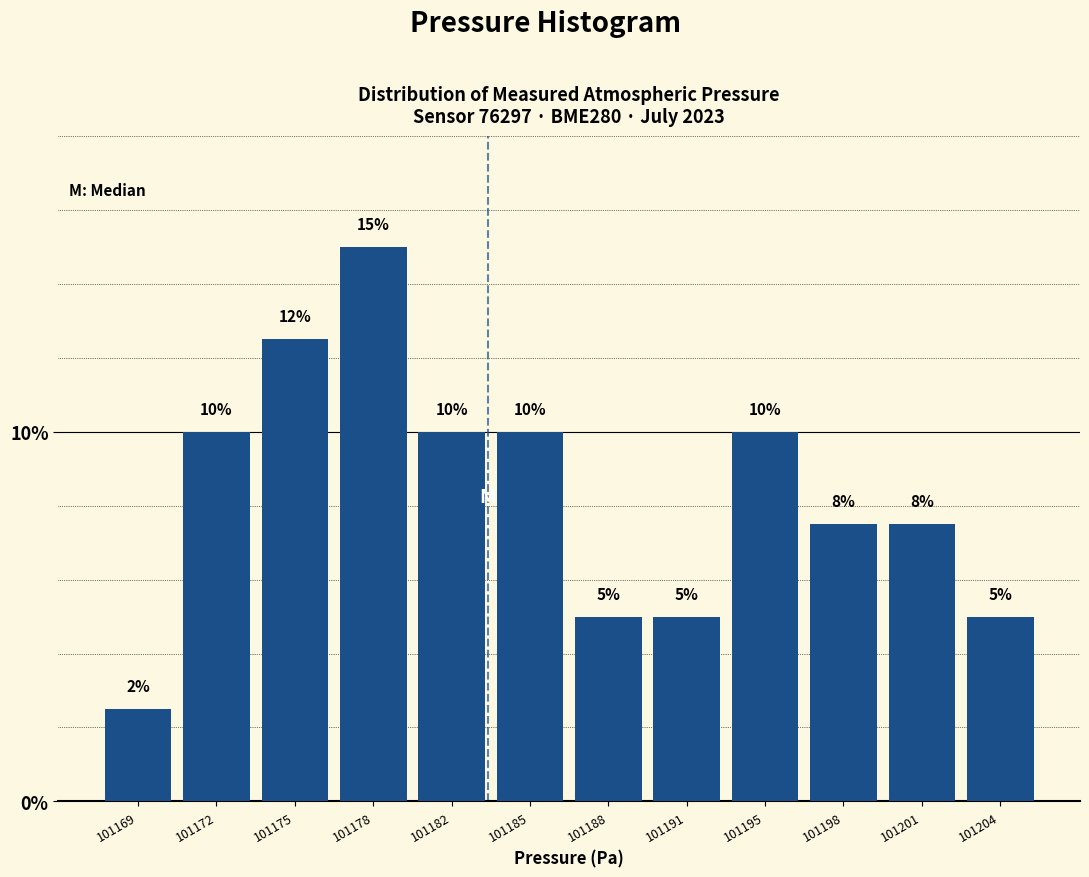

How many values are between 5 and 10?

9